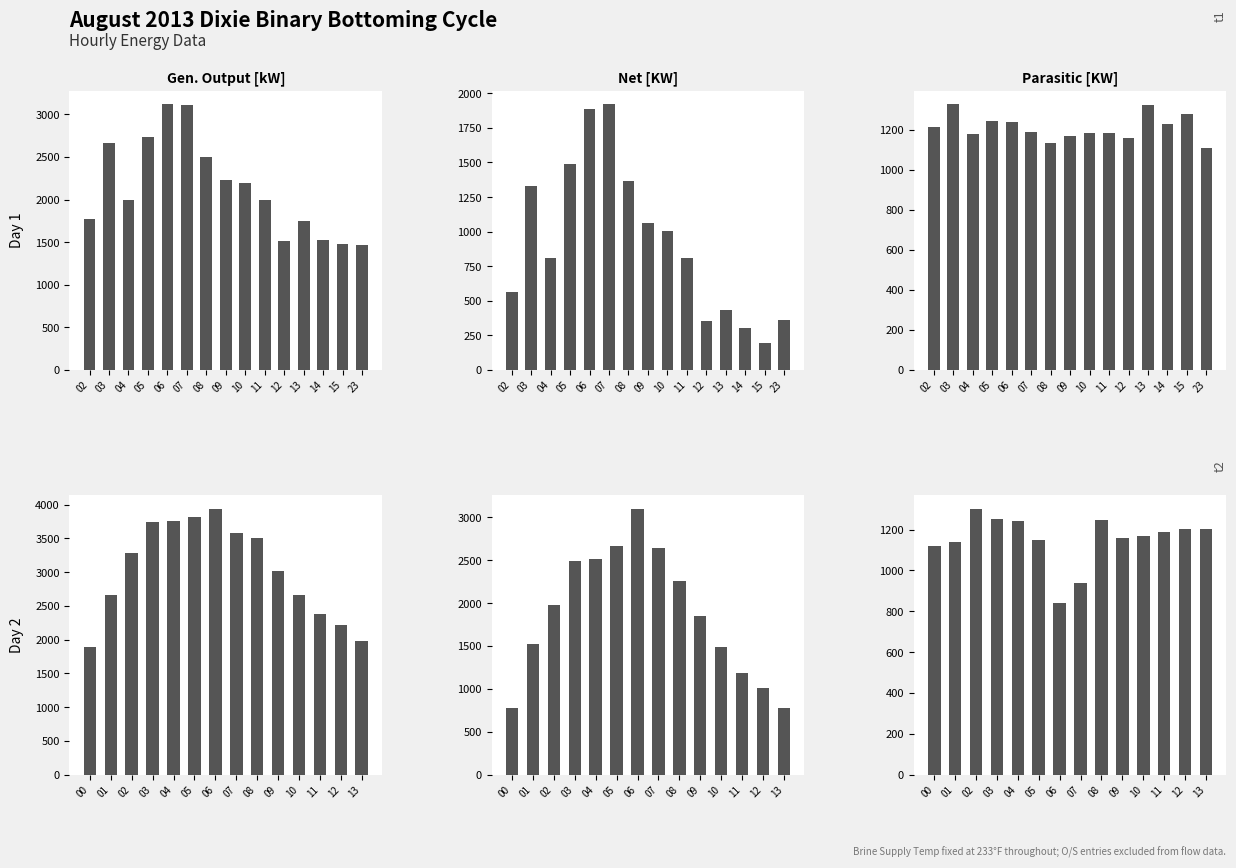

Rank the series by their maximum value, from lowest to highest.

Parasitic KW, Net [KW], Gen. Output [kW]